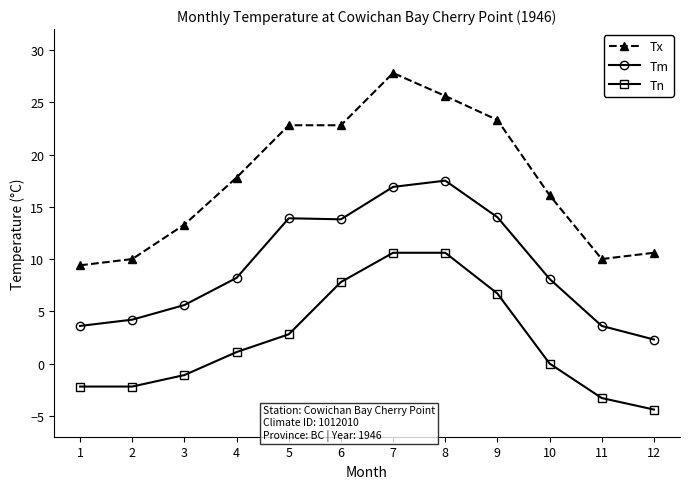

What are all the series names shown in the legend?

Tx, Tm, Tn